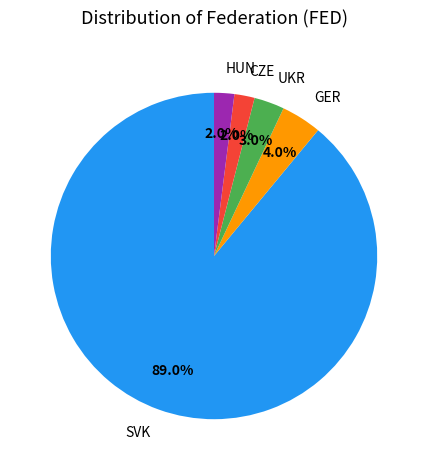

True or false: GER accounts for 4% of the total.

True